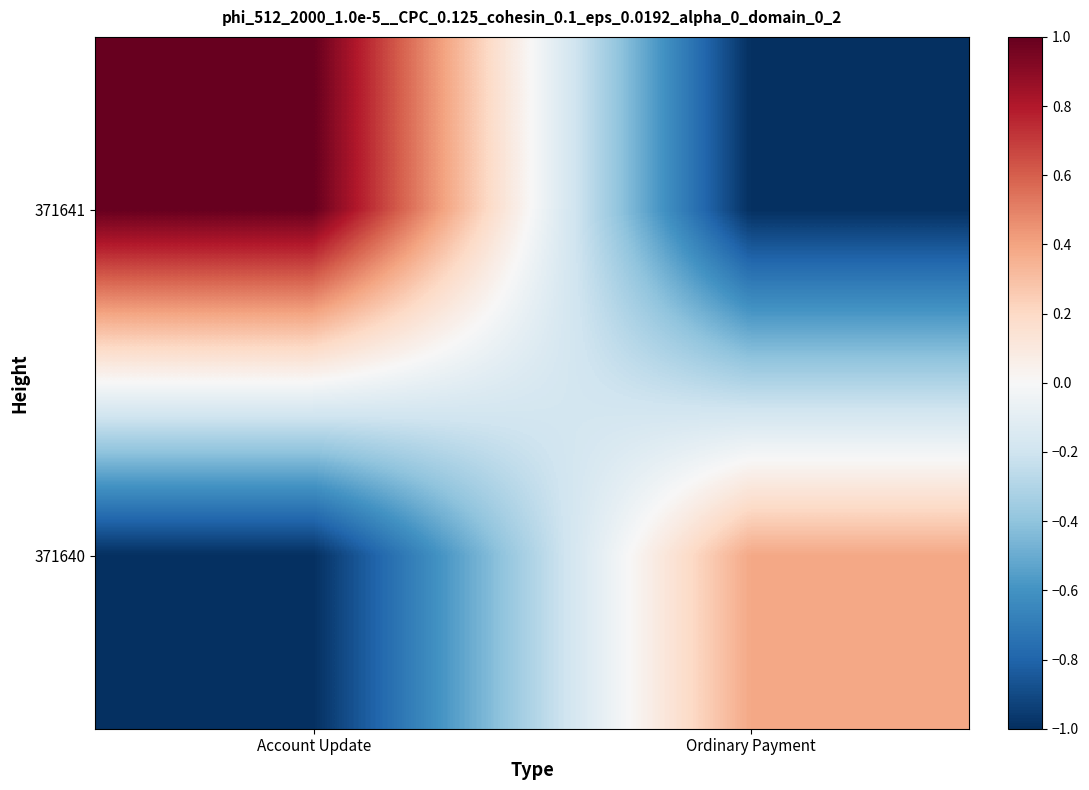

Rank the series at Ordinary Payment from lowest to highest value.

371641, 371640